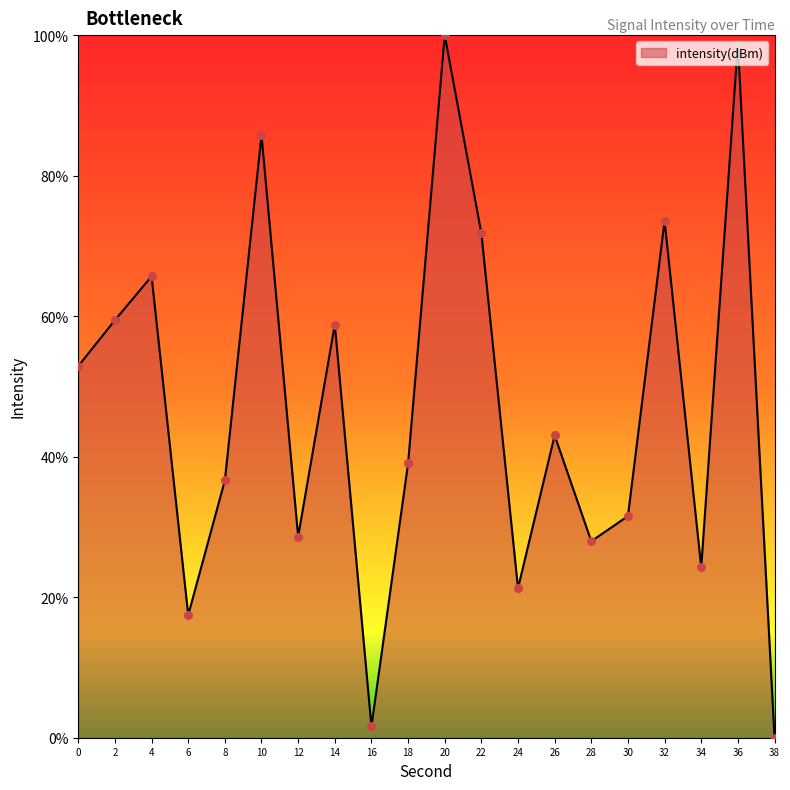

What is the change in value from 10 to 32?

-12.2